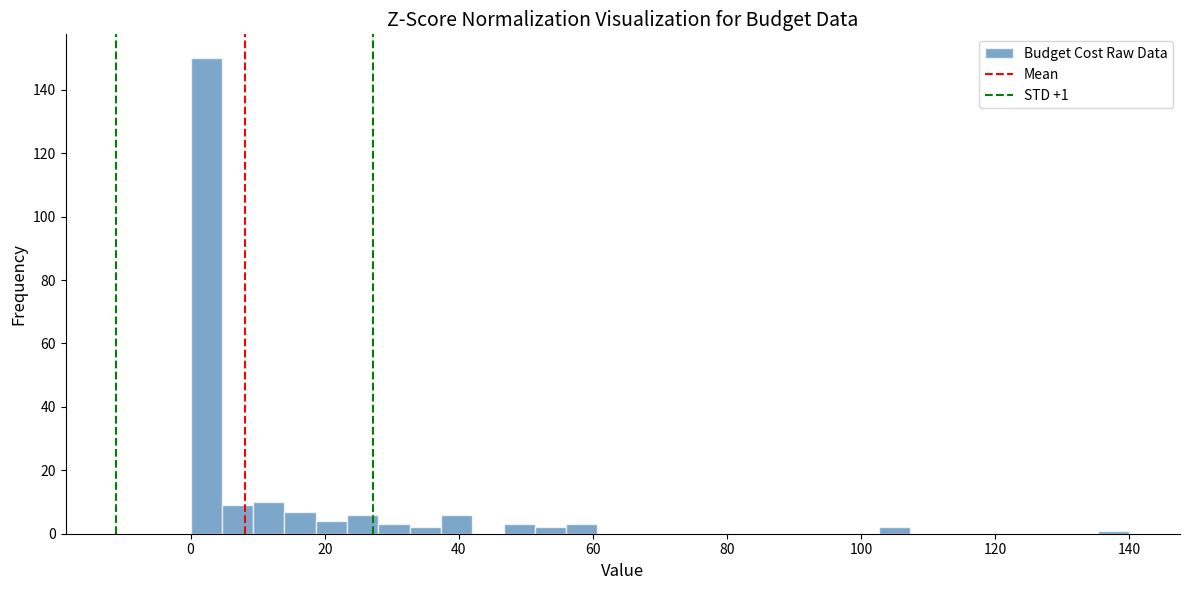

Around what value on the x-axis is the tallest bar? Give the approximate position of its centre, as read against the axis.

2